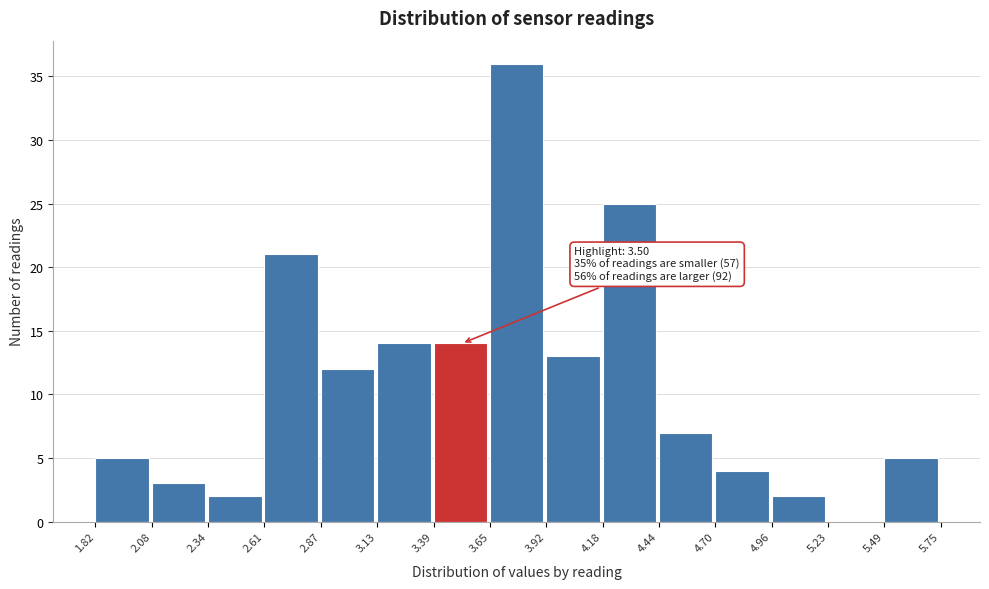

Which range on the x-axis has the tallest bar?

3.65 to 3.92